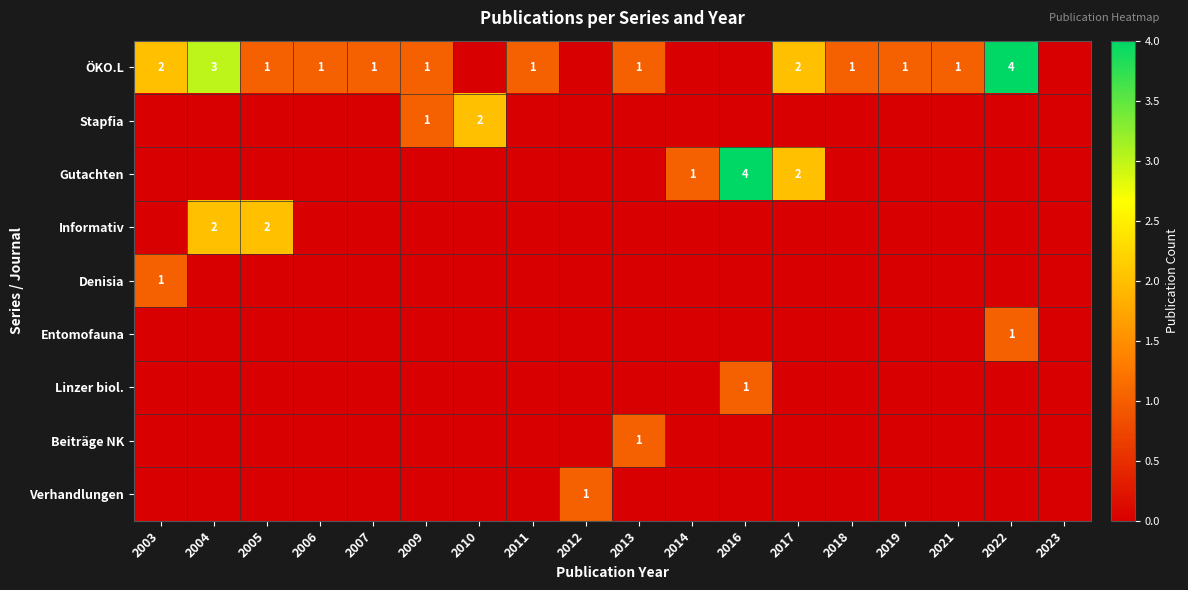

The Gutachten series shows 3 at 2017. True or false?

False